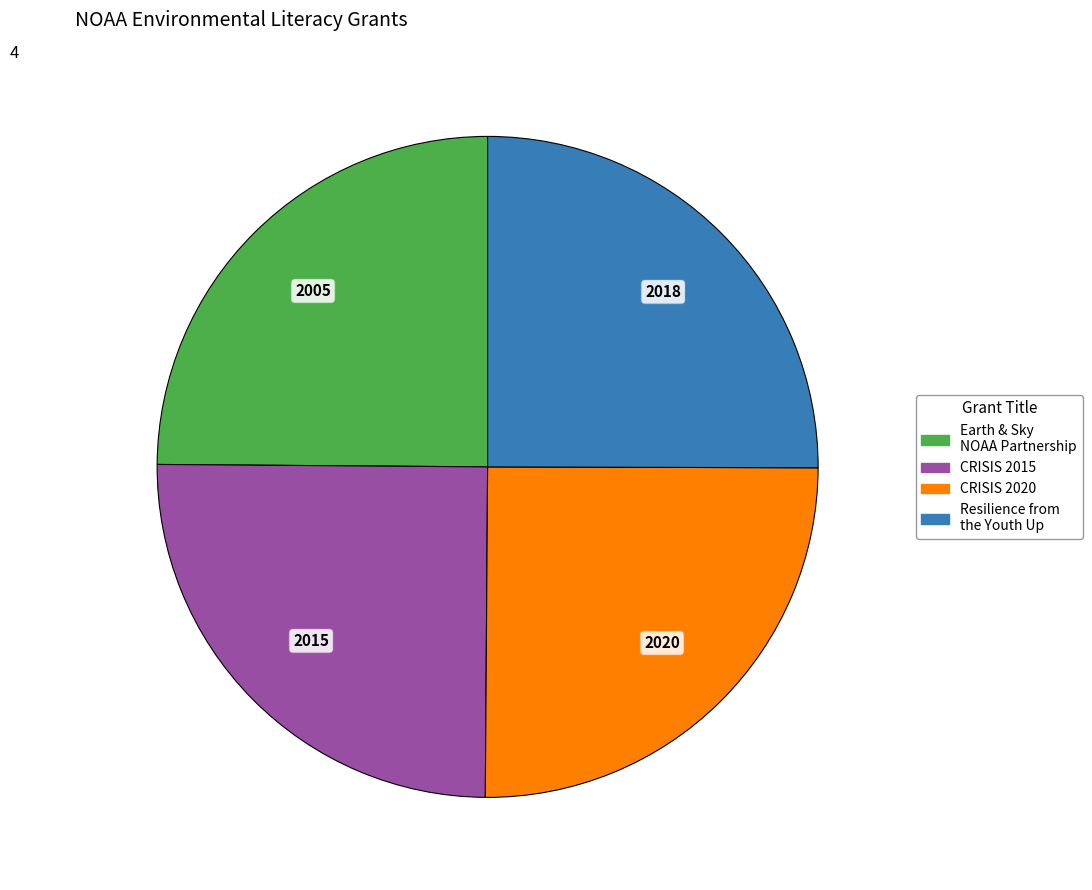

Does any single category account for the majority?

No